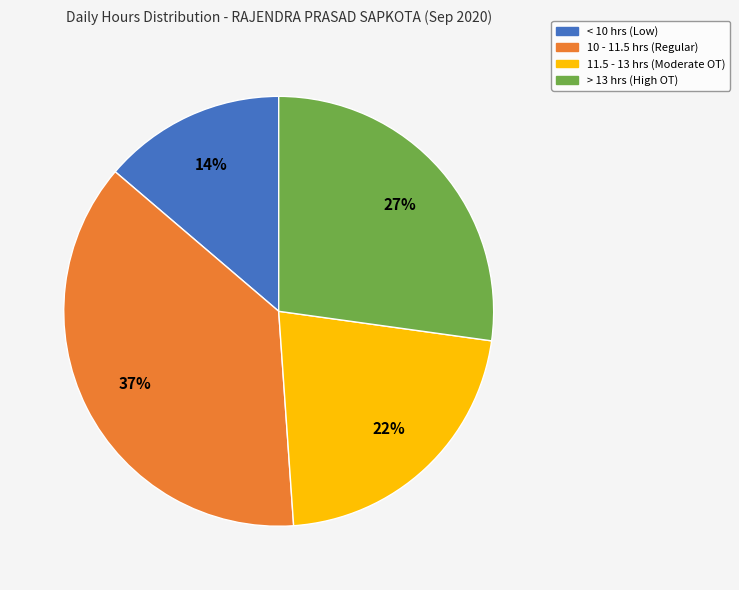

Is there any slice that represents more than half of the pie?

No